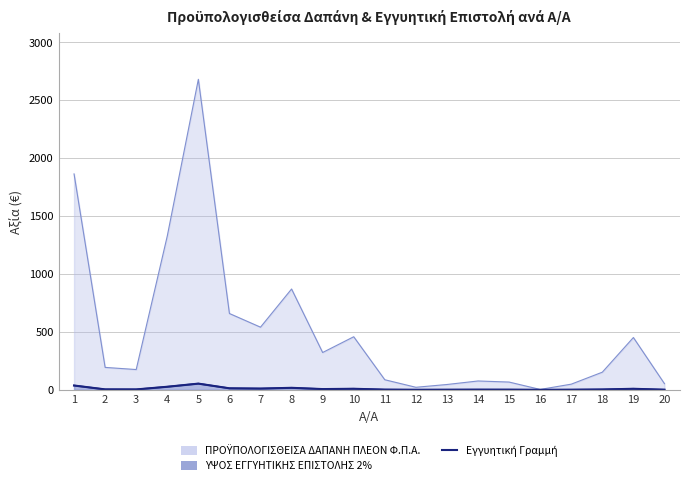

Is it true that the value at 10 is 12.0?

False